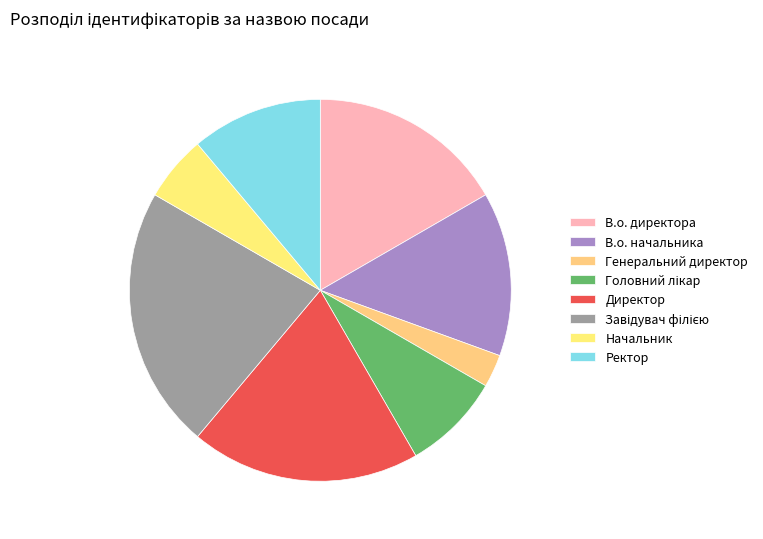

What percentage is NOT represented by В.о. директора?

83.3%